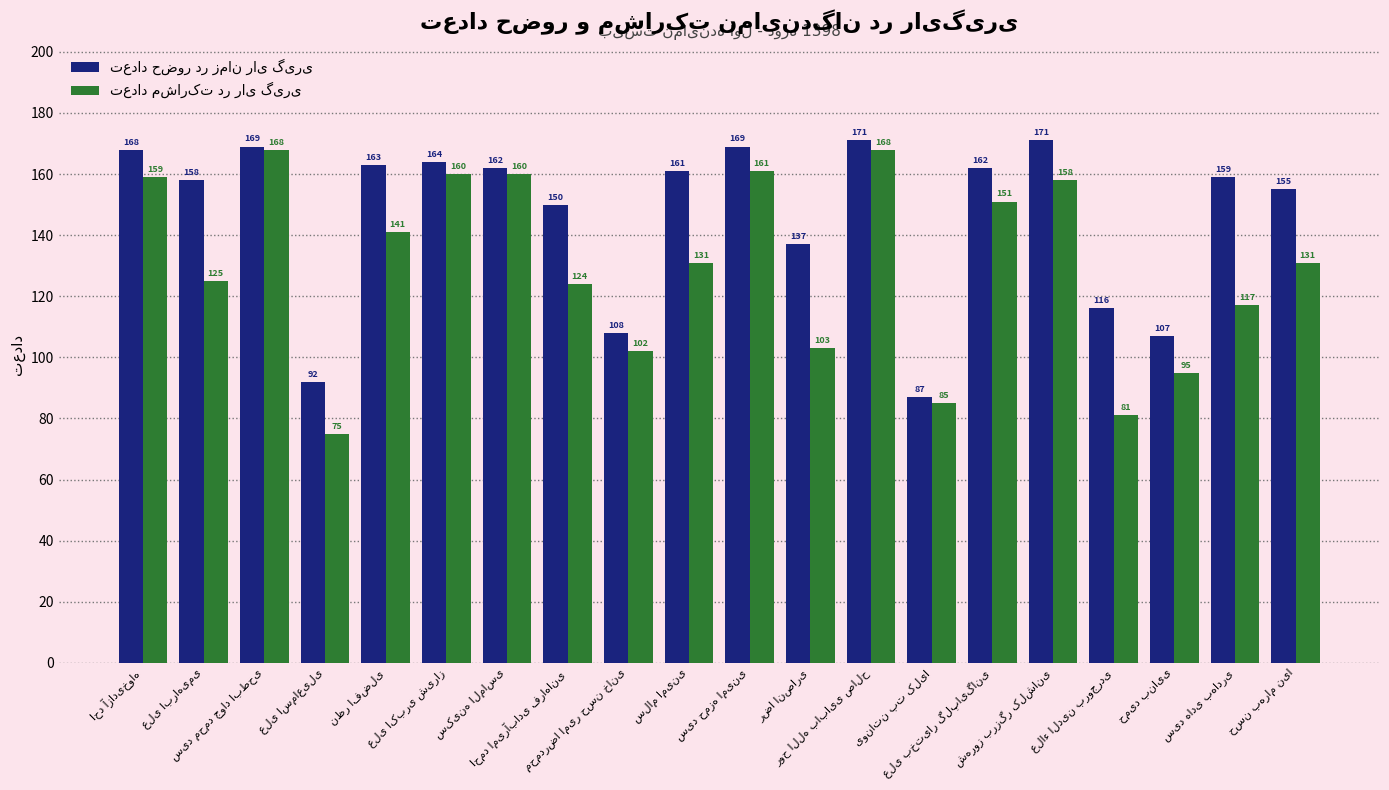

What is the maximum value shown in the chart?

171